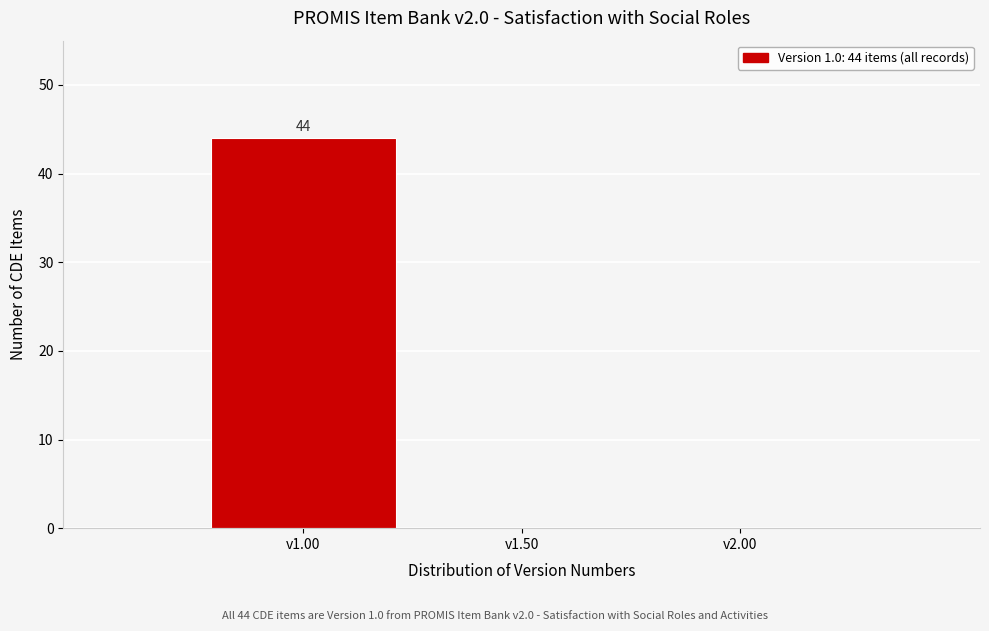

Which range on the x-axis has the tallest bar?

0.75 to 1.25